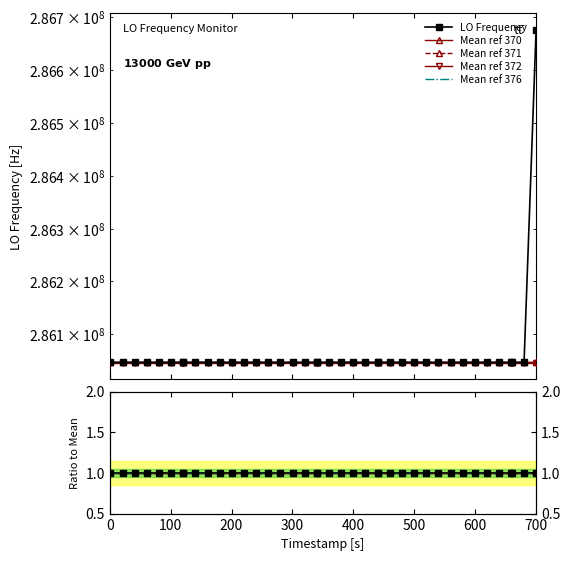

Is it true that the value at 21 is 99282658.4?

False